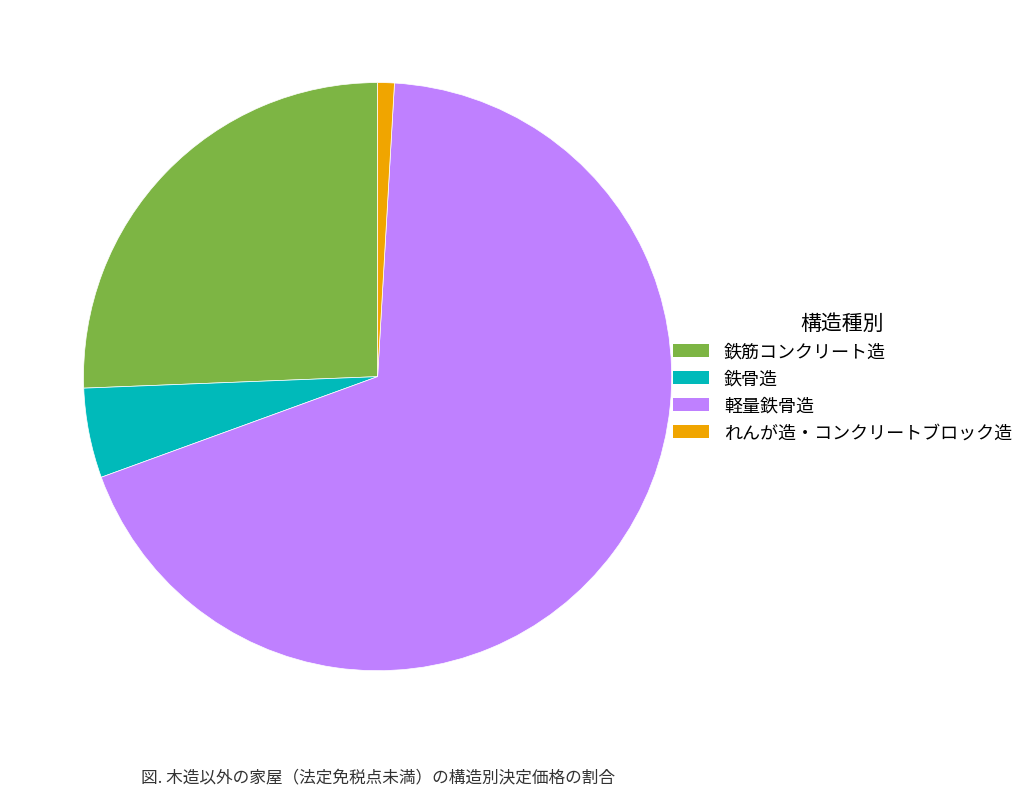

The 軽量鉄骨造 slice represents 69% of the pie. True or false?

True